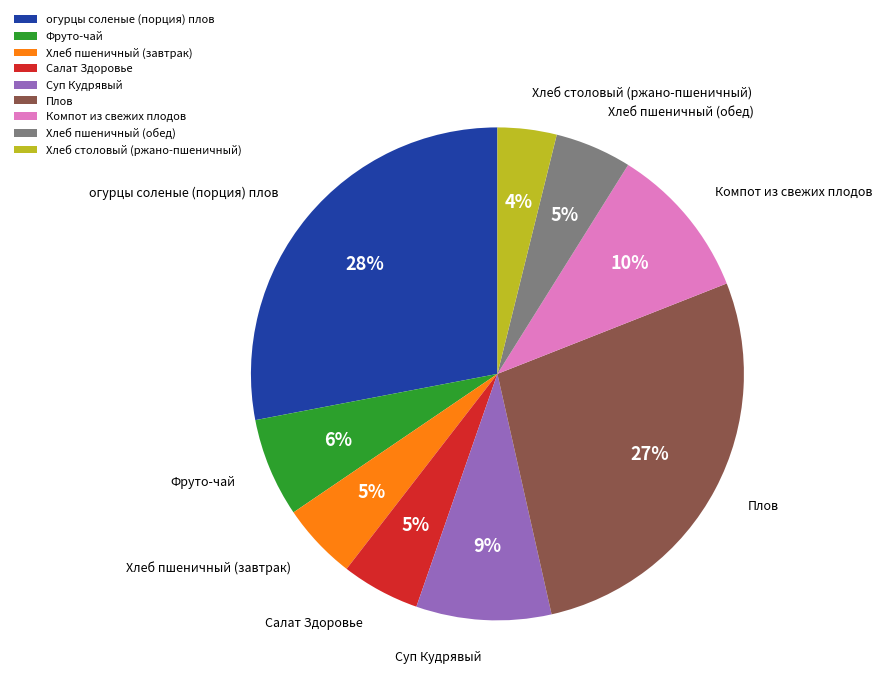

To the nearest percent, what percentage of the pie is Хлеб пшеничный (обед)?

5%